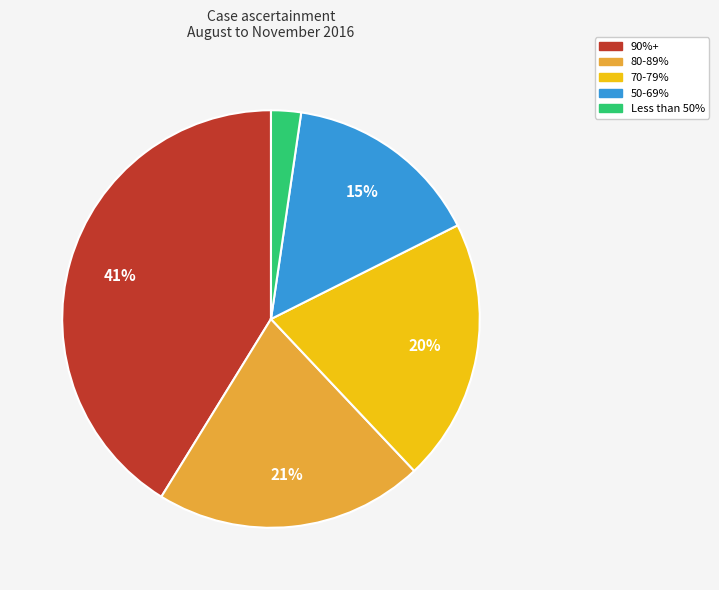

Do 50-69% and Less than 50% together represent more than half of the pie?

No